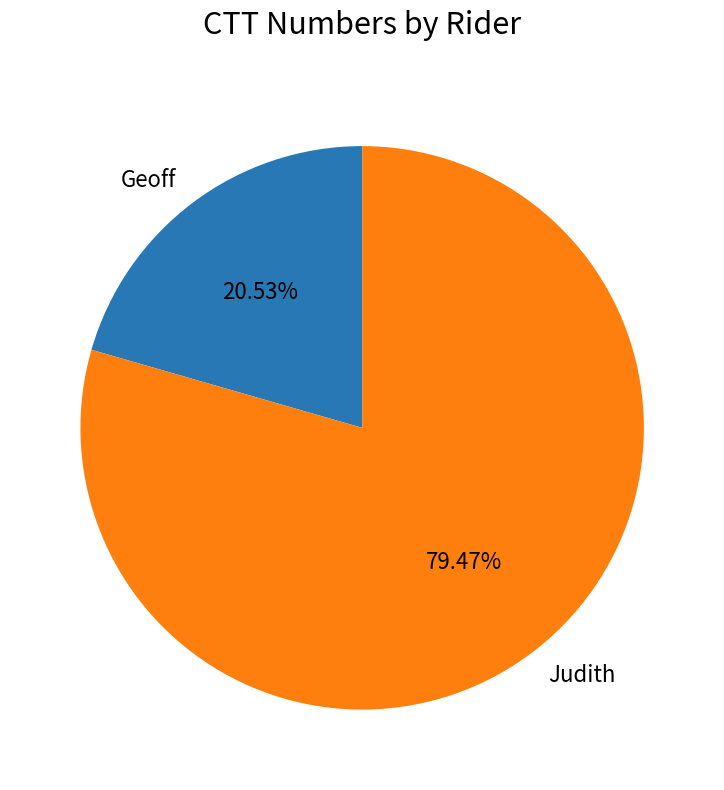

Which has a higher value, Geoff or Judith?

Judith